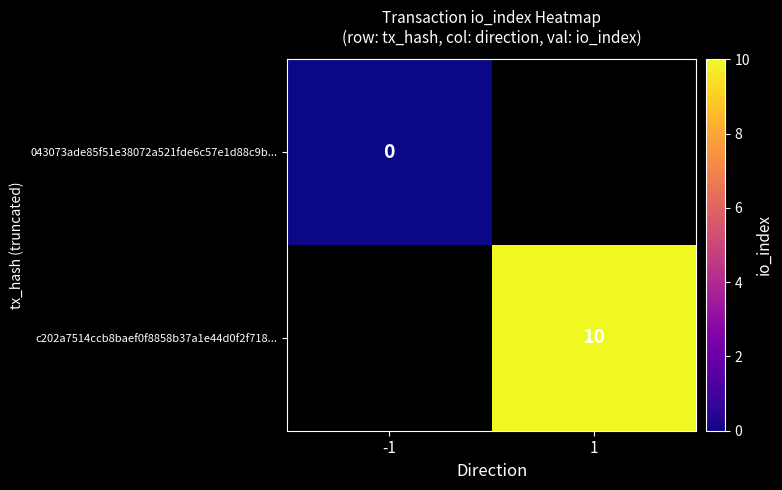

The c202a7514ccb8baef0f8858b37a1e44d0f2f718... series shows 10 at 1. True or false?

True